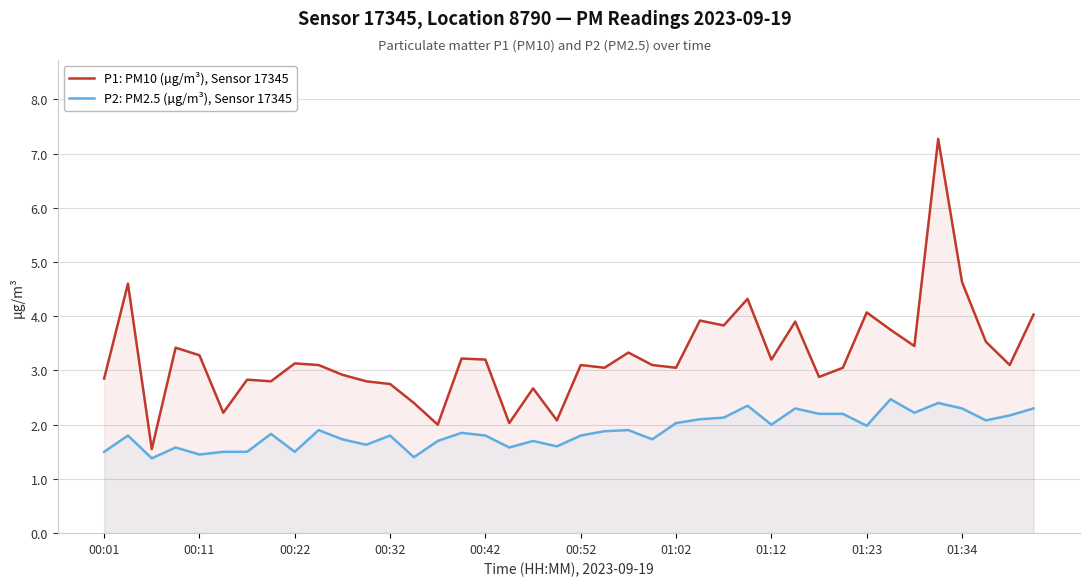

What are all the series names shown in the legend?

P1: PM10 (µg/m³), Sensor 17345, P2: PM2.5 (µg/m³), Sensor 17345